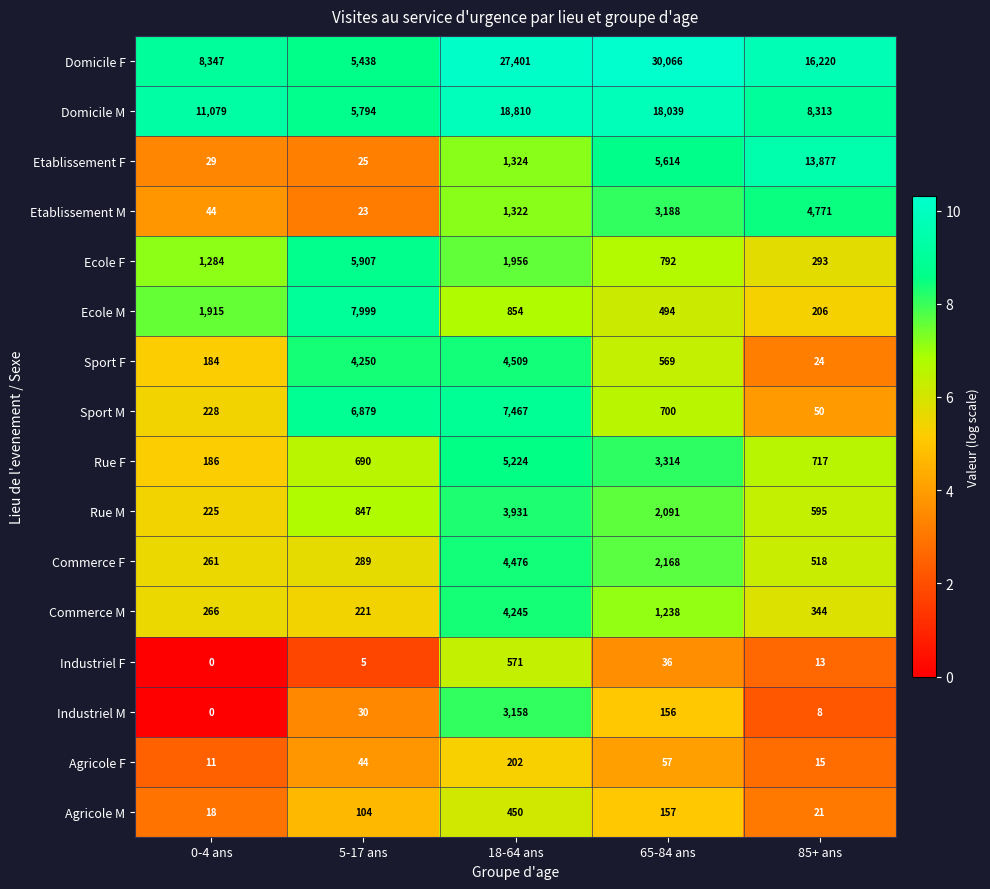

The Rue F series shows 1187 at 85+ ans. True or false?

False